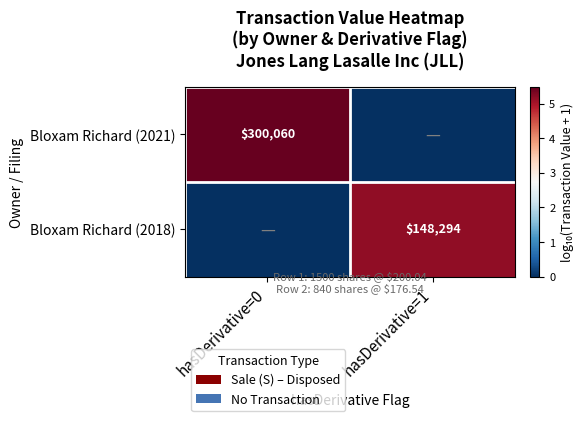

Is the value of Bloxam Richard (2018) at hasDerivative=1 greater than the value of Bloxam Richard (2021) at hasDerivative=0?

No